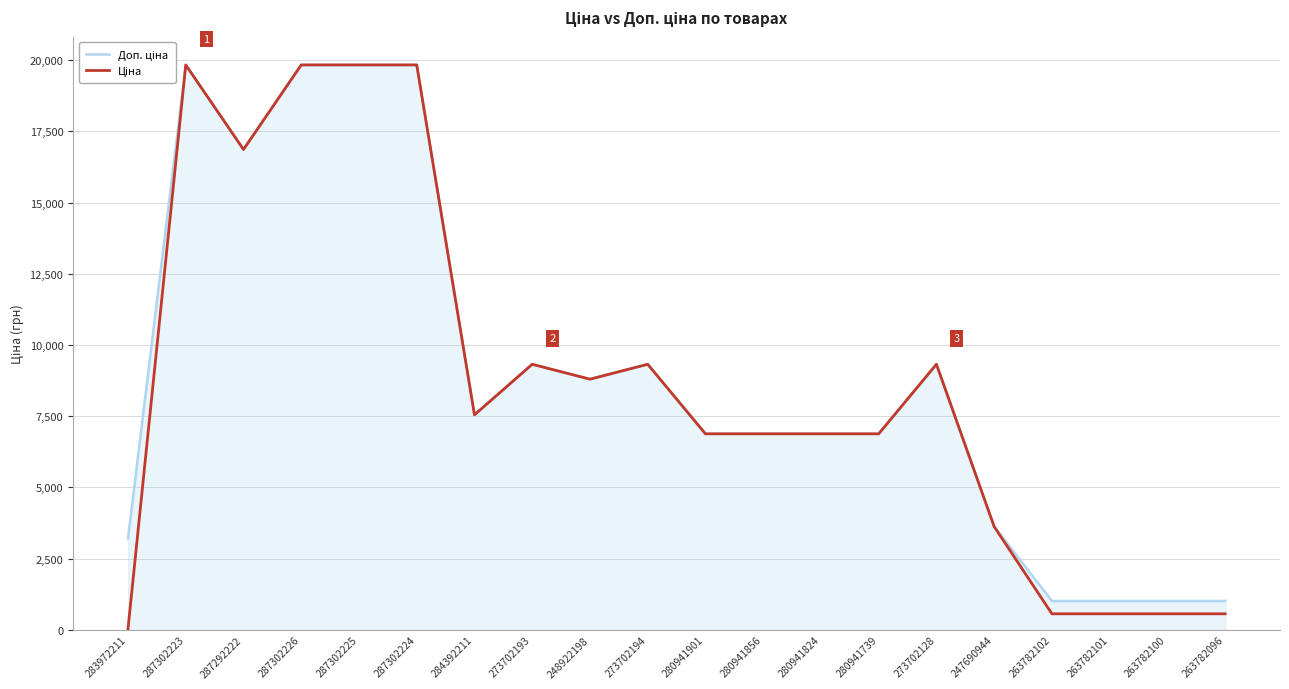

What is the maximum value shown in the chart?

19831.1